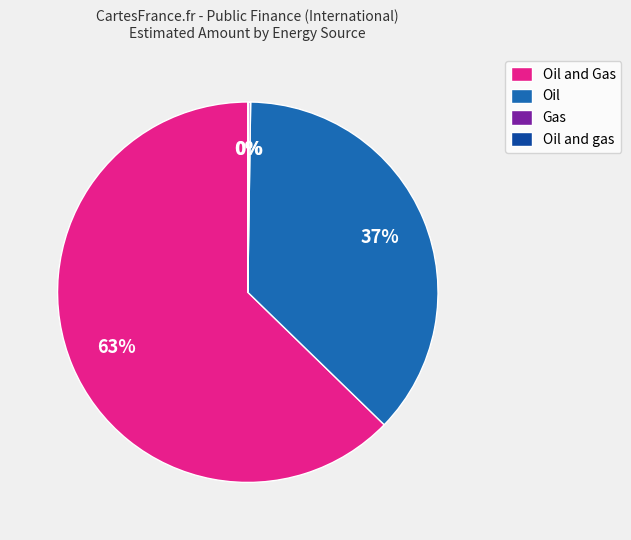

Is there any slice that represents more than half of the pie?

Yes